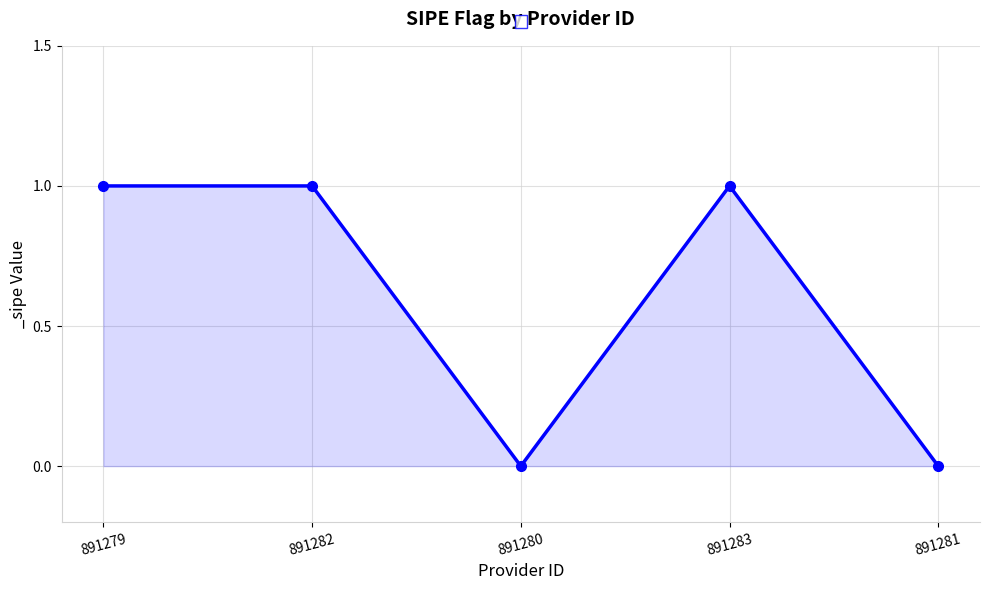

What is the sum of the values at 891279 and 891280?

1